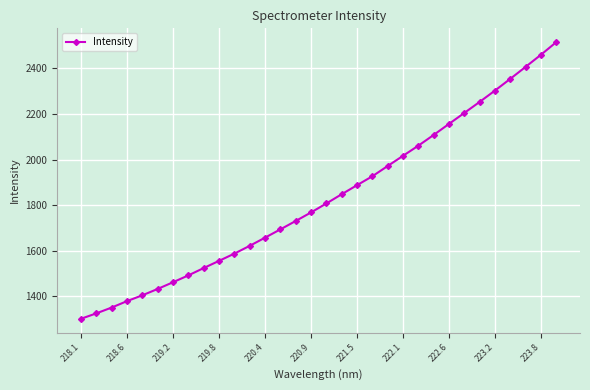

What is the smallest value displayed?

1301.6